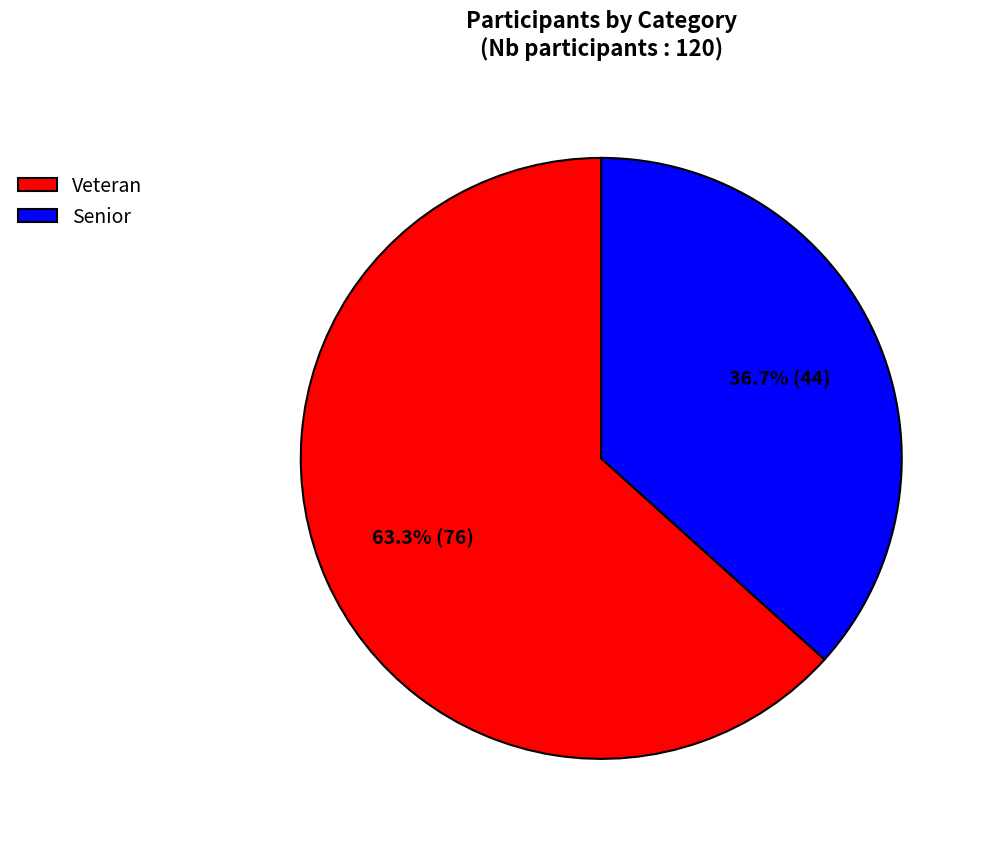

To the nearest percent, what percentage of the pie is Veteran?

63%